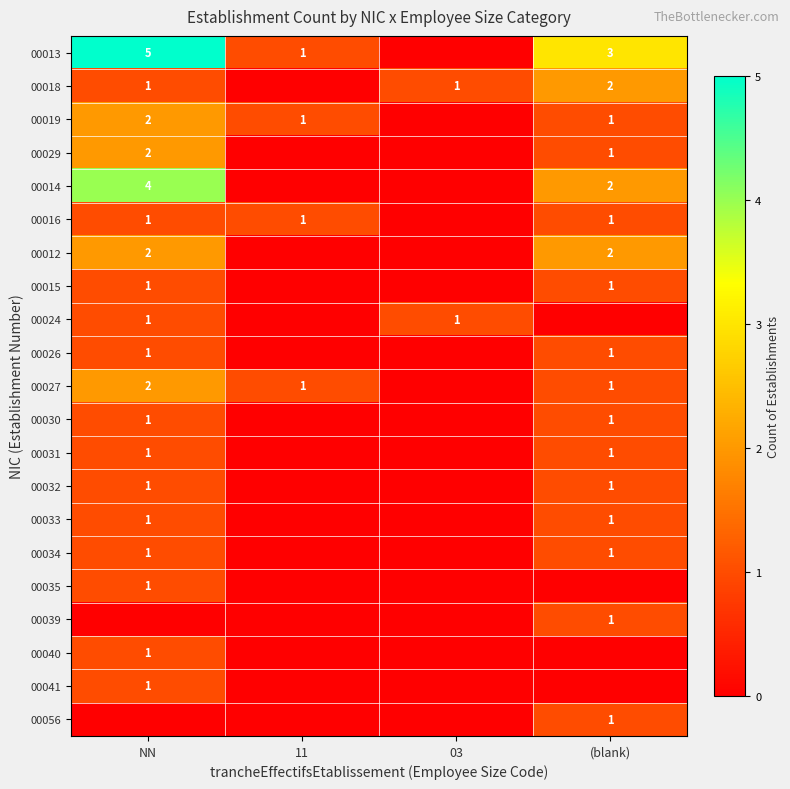

The 00019 series shows 1 at (blank). True or false?

True